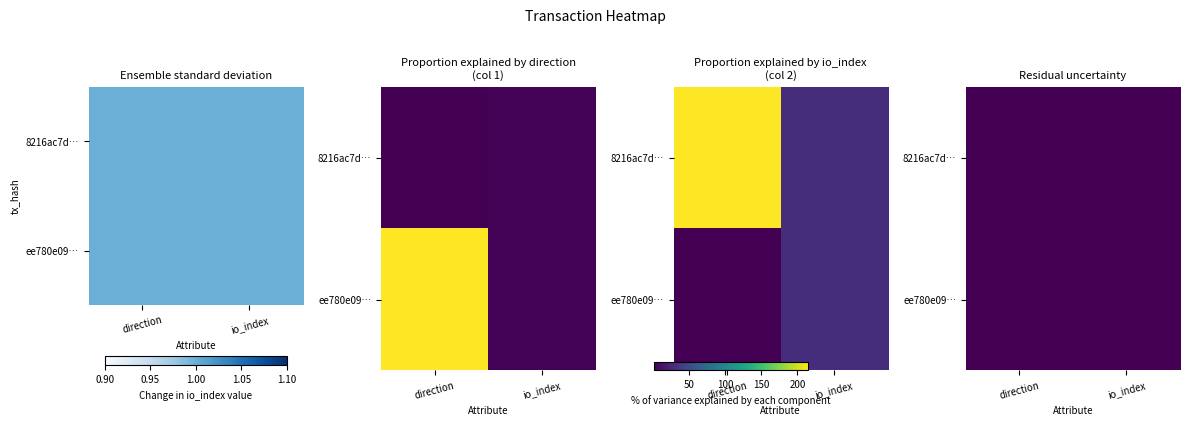

How many data points in 8216ac7d2e7cb5dfc4e7f2d22f6159ab481d225 are less than 215?

1